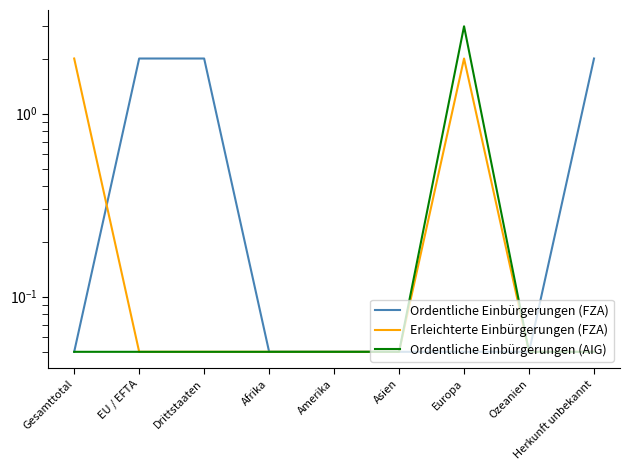

The value of Ordentliche Einbürgerungen (AIG) at Afrika is 0.1. True or false?

False